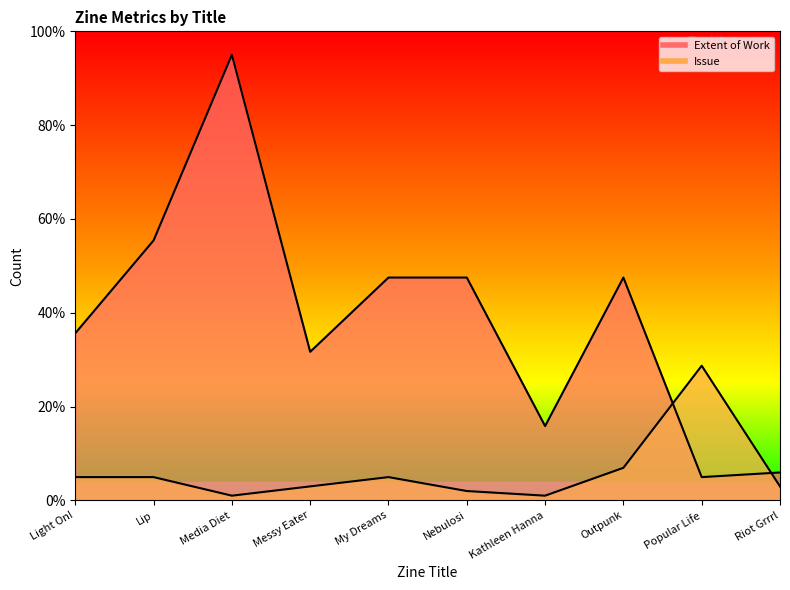

Which has a higher value, Light On! or Kathleen Hanna?

Light On!